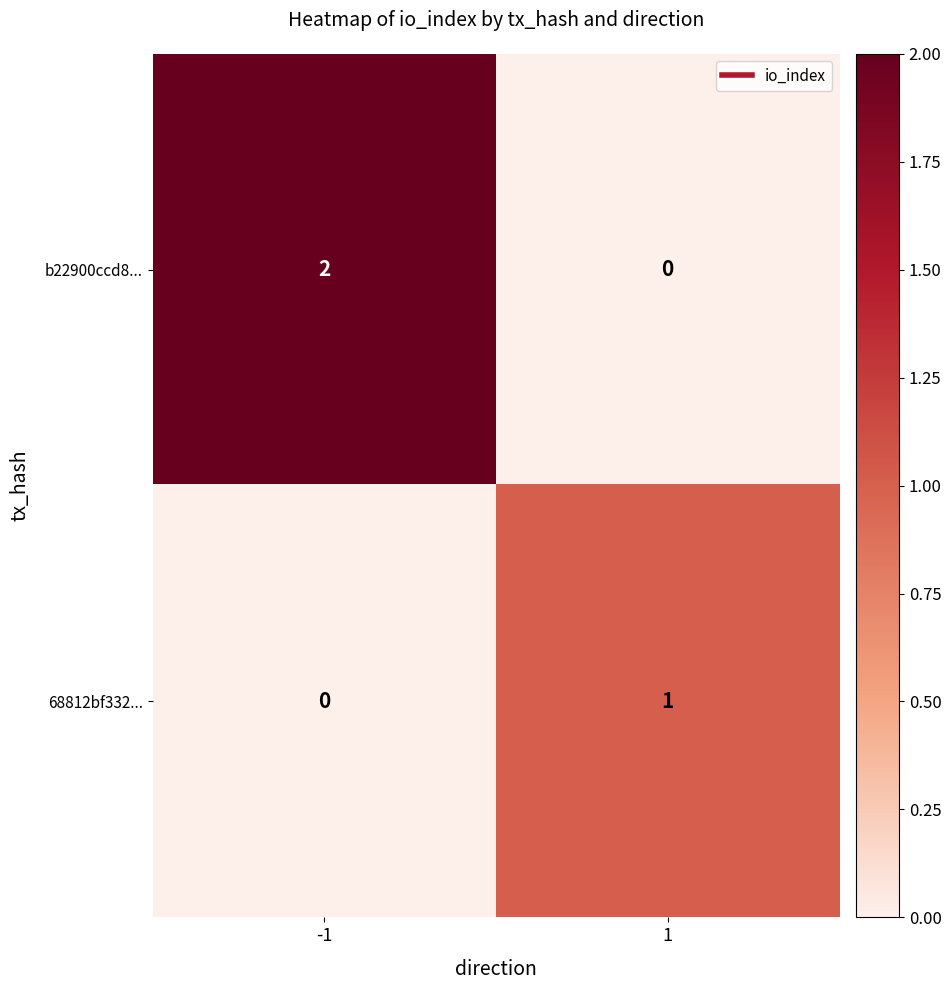

List the series in order of their overall mean, lowest first.

68812bf332..., b22900ccd8...